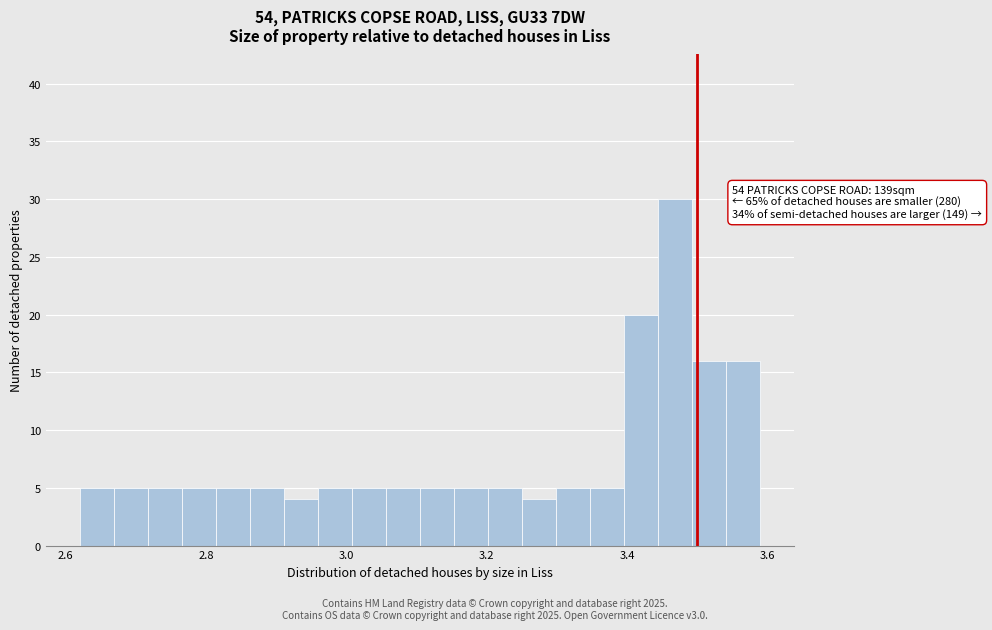

Around what value on the x-axis is the tallest bar? Give the approximate position of its centre, as read against the axis.

3.46